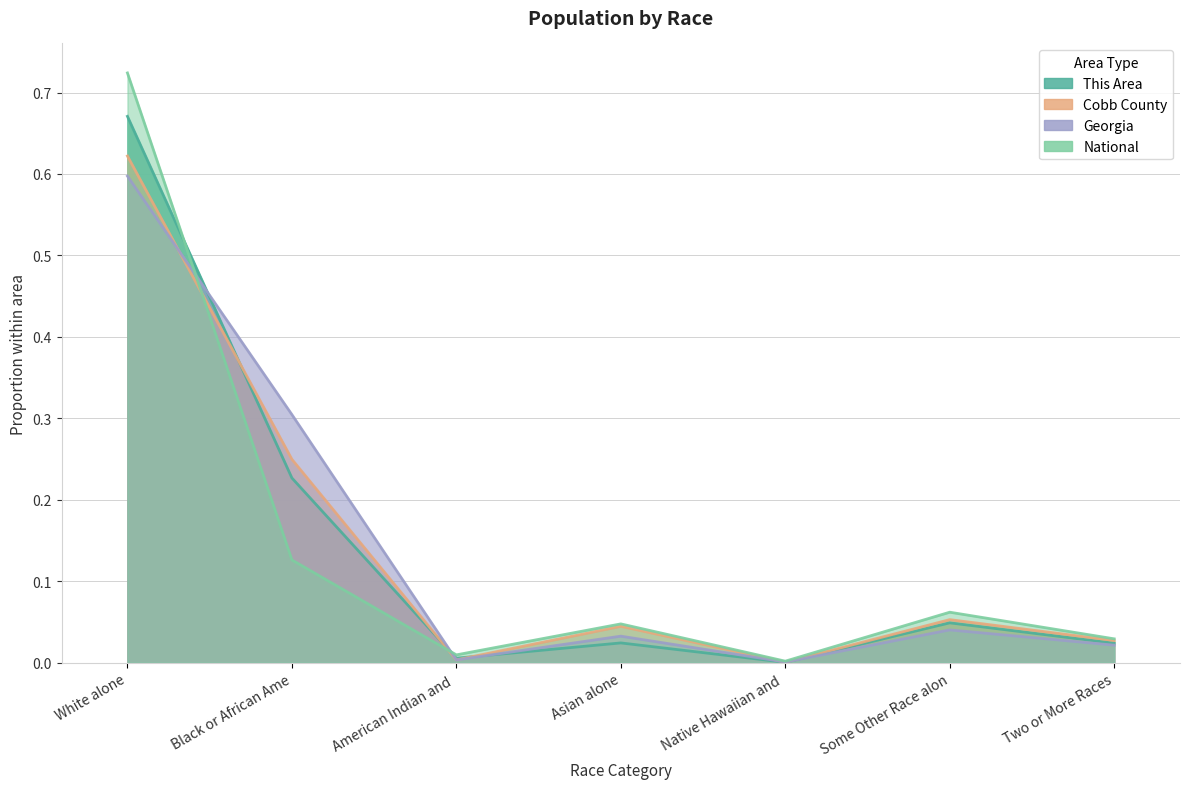

How many lines are shown in the chart?

4